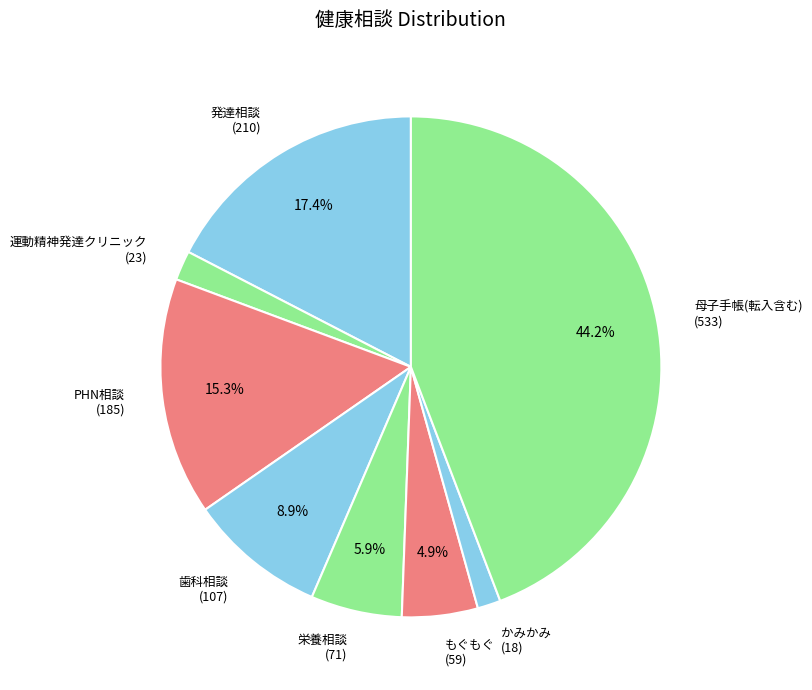

Which slice is the largest?

母子手帳(転入含む)